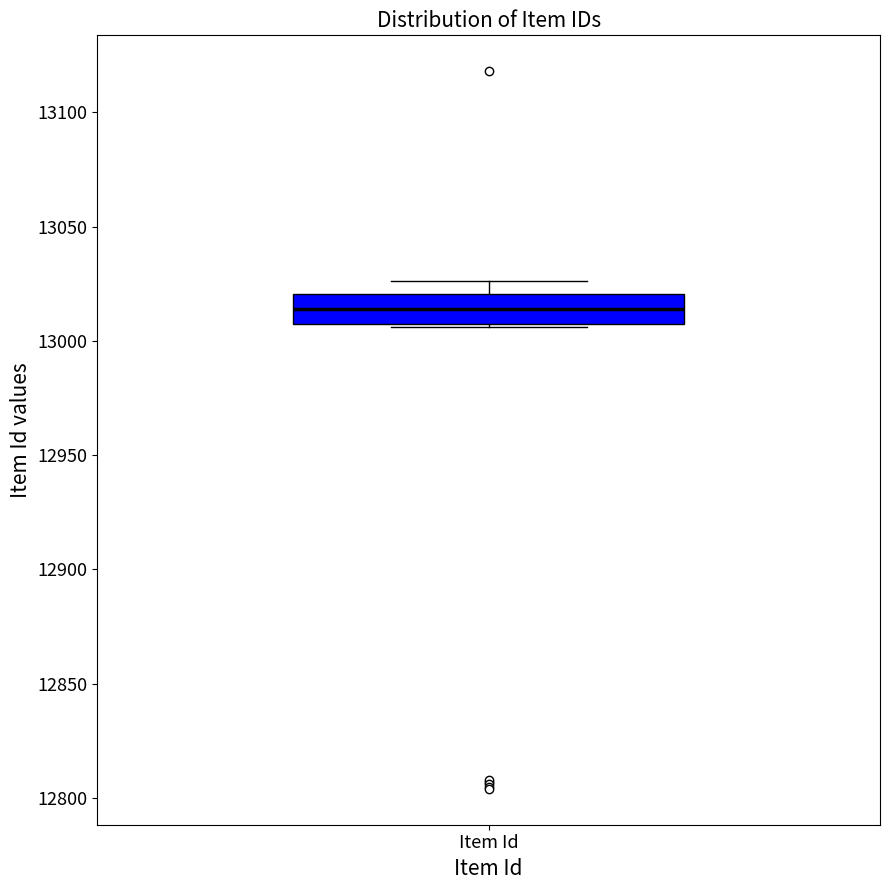

Where is the lower edge of the box for Item Id on the y-axis? The values are not printed on the chart, so give them approximately, as read against the axis.

13010